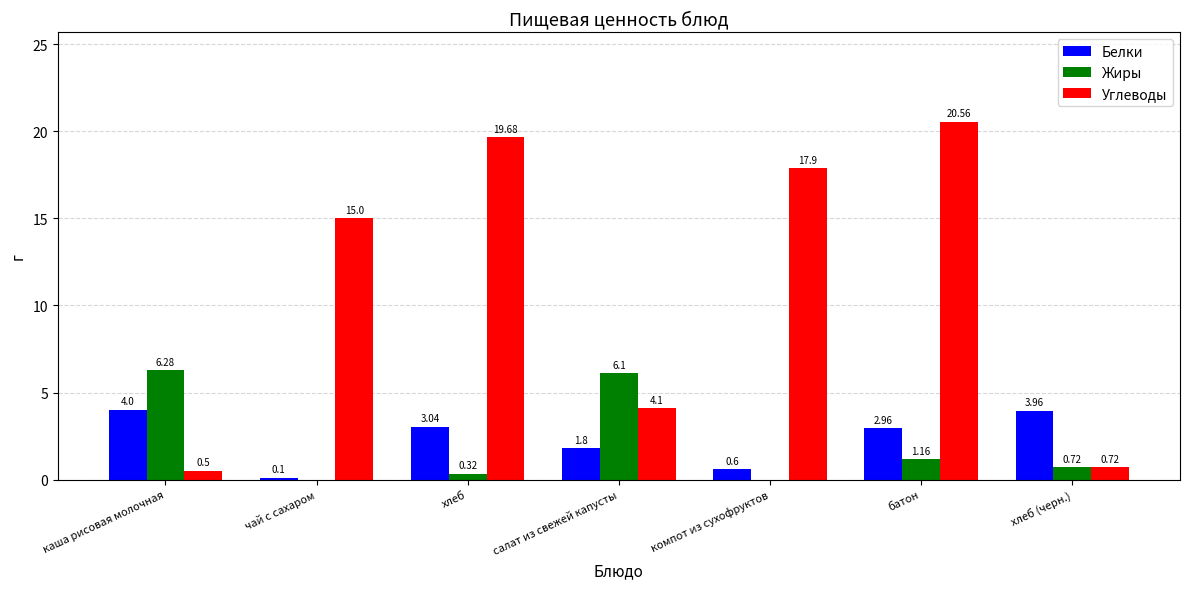

What are all the series names shown in the legend?

Белки, Жиры, Углеводы